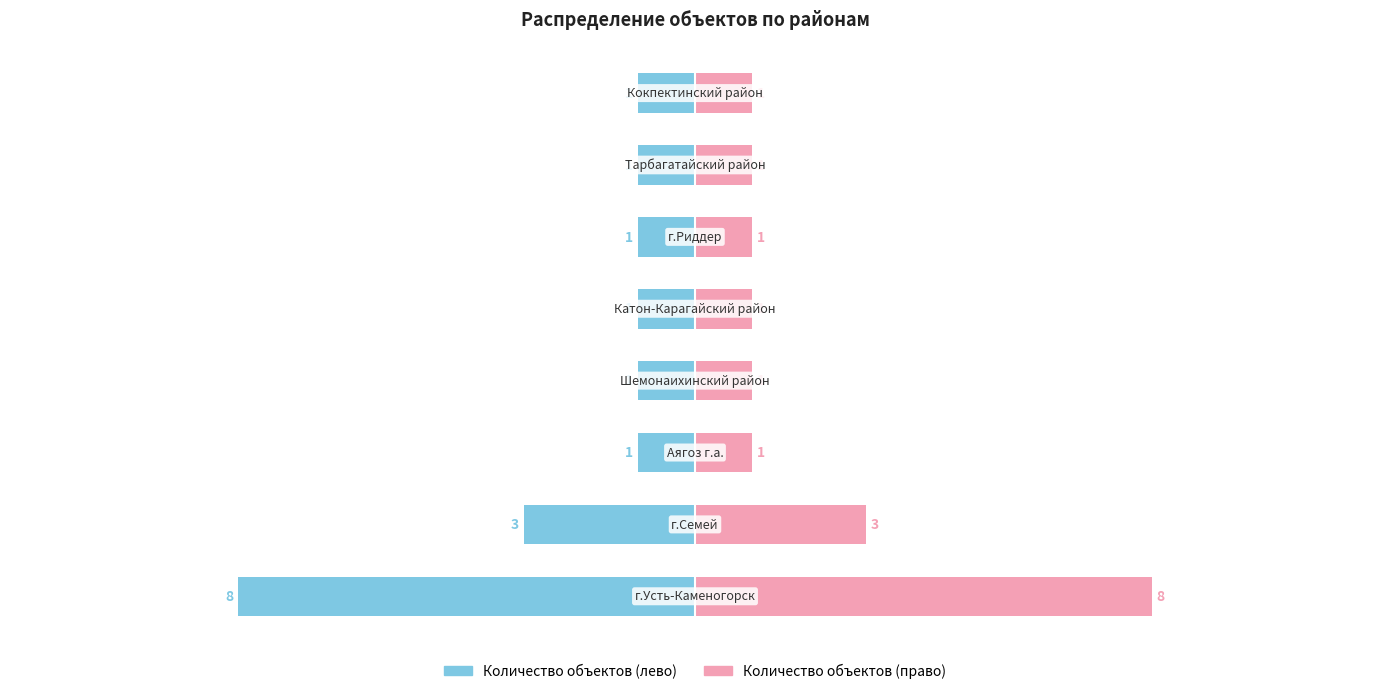

Rank the series by their maximum value, from highest to lowest.

Количество объектов (правая ось), Количество объектов (левая ось)